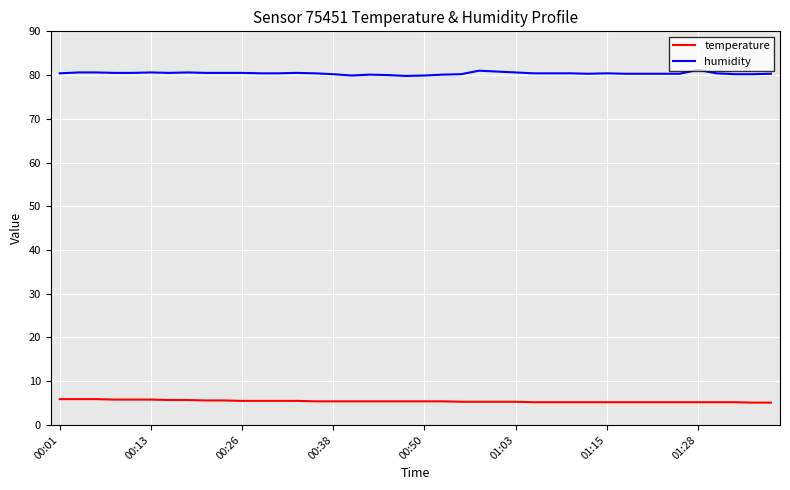

True or false: humidity and temperature cross at least once.

False